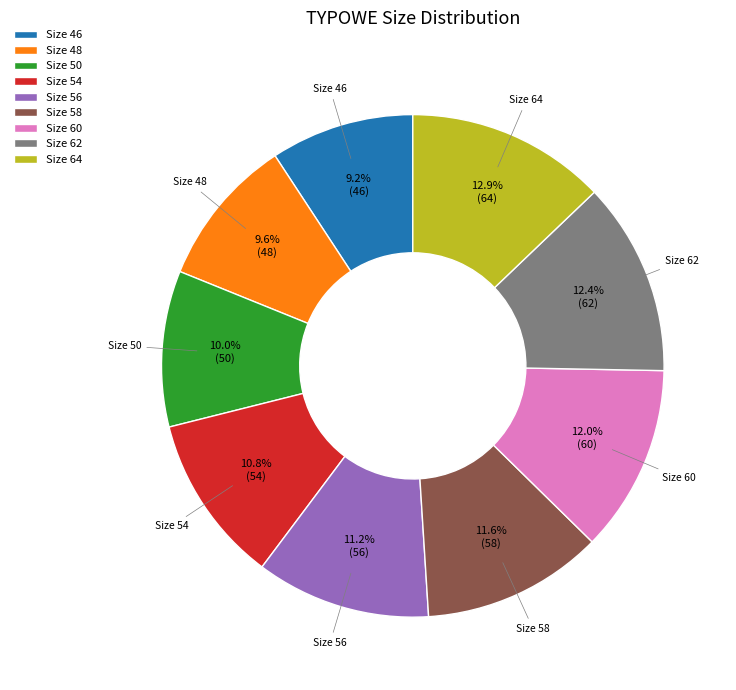

How many segments does this pie chart have?

9